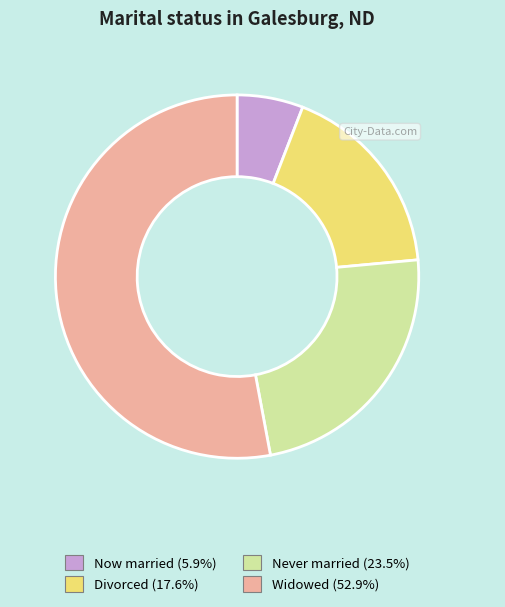

Does any single category account for the majority?

Yes